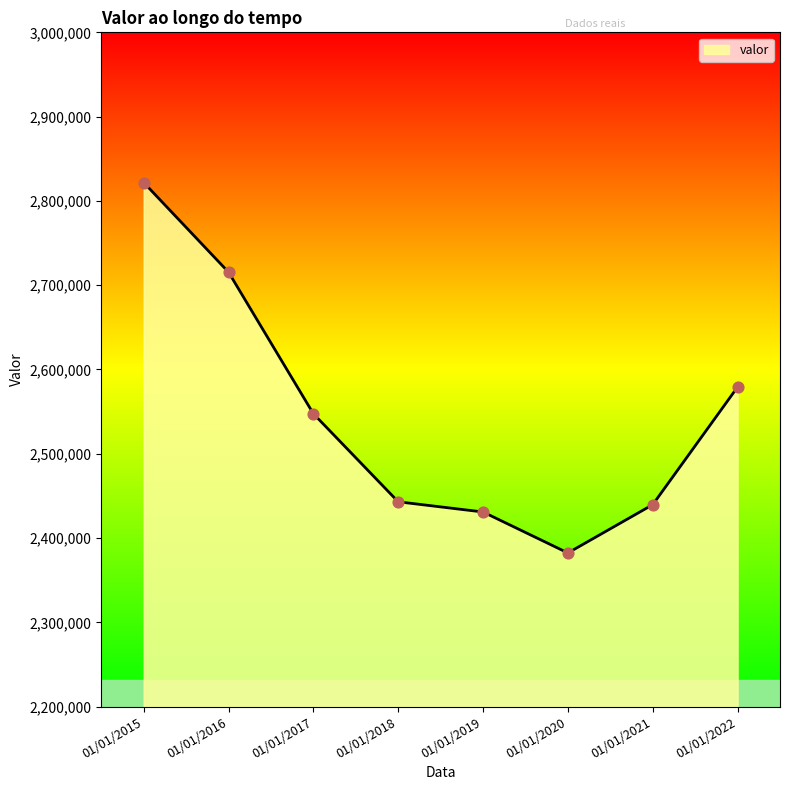

Which has a higher value, 01/01/2016 or 01/01/2021?

01/01/2016